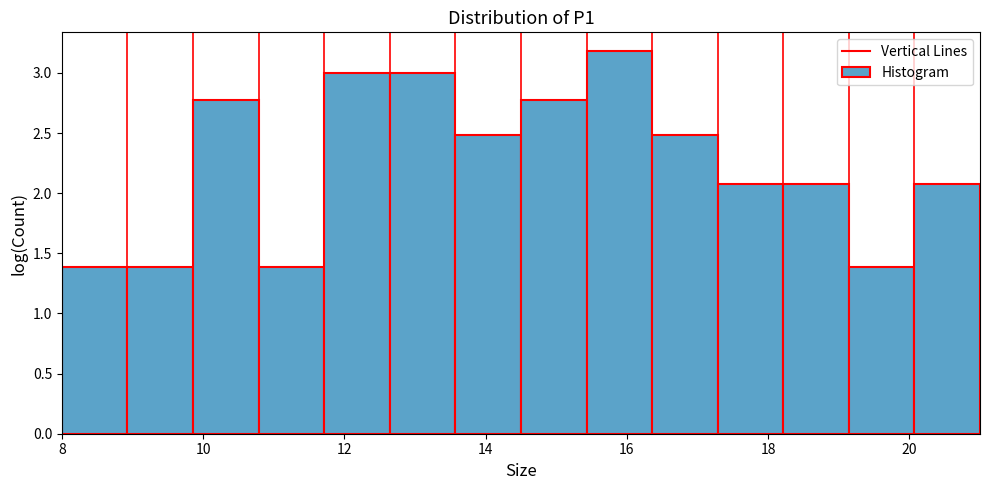

How tall is the bar that spans 9.8 to 10.8 on the x-axis? Neither the bar edges nor the heights are printed on the chart, so give them approximately, as read against the axes.

2.75